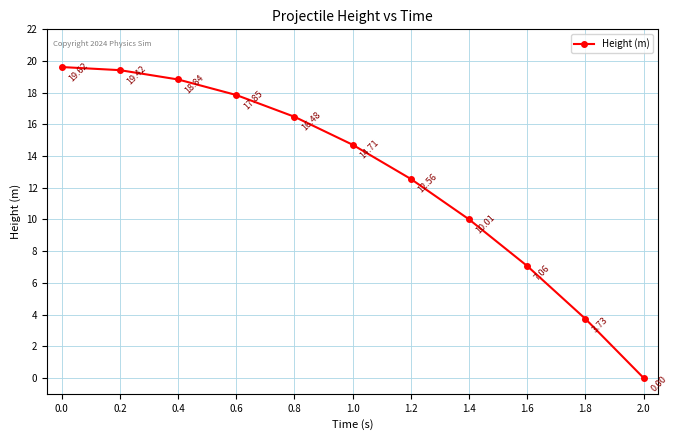

Rank the categories by value from lowest to highest.

2.0, 1.8, 1.6, 1.4, 1.2, 1.0, 0.8, 0.6, 0.4, 0.2, 0.0